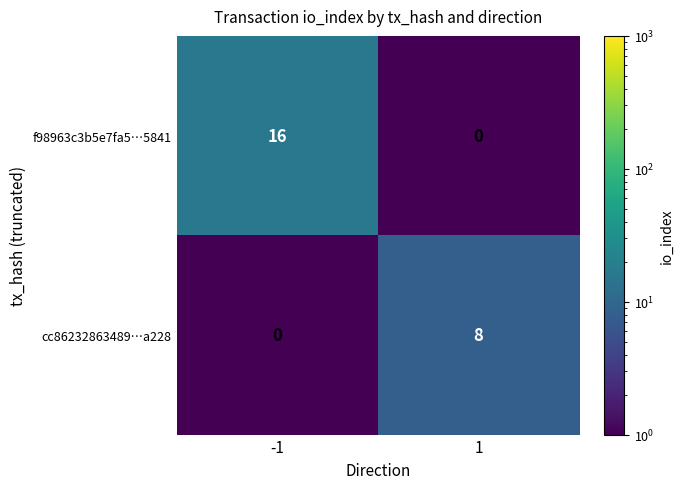

Rank the series by their average value, from lowest to highest.

cc86232863489…a228, f98963c3b5e7fa5…5841